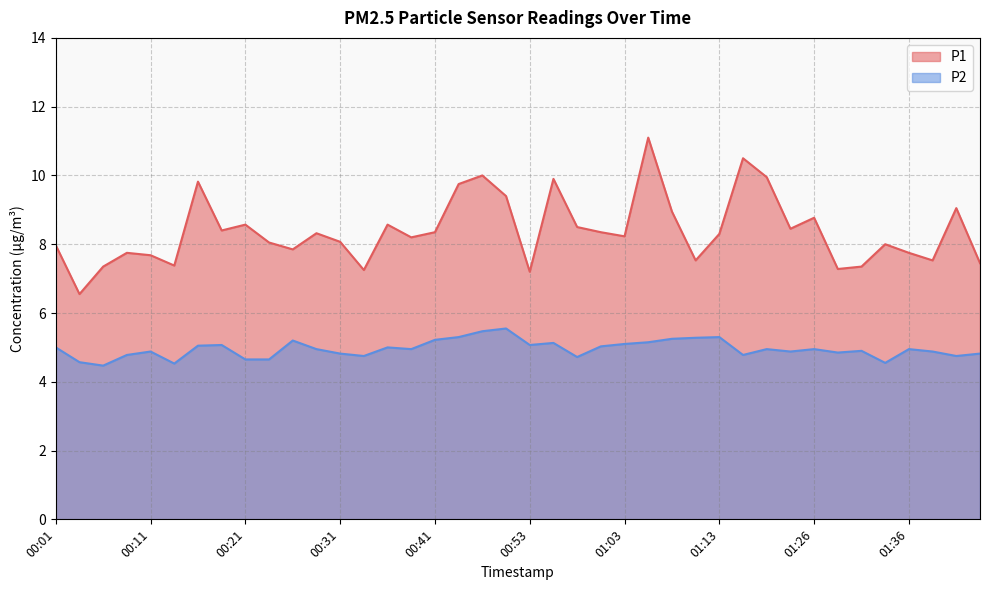

Is the value of P2 at 00:53 greater than the value of P1 at 00:11?

No